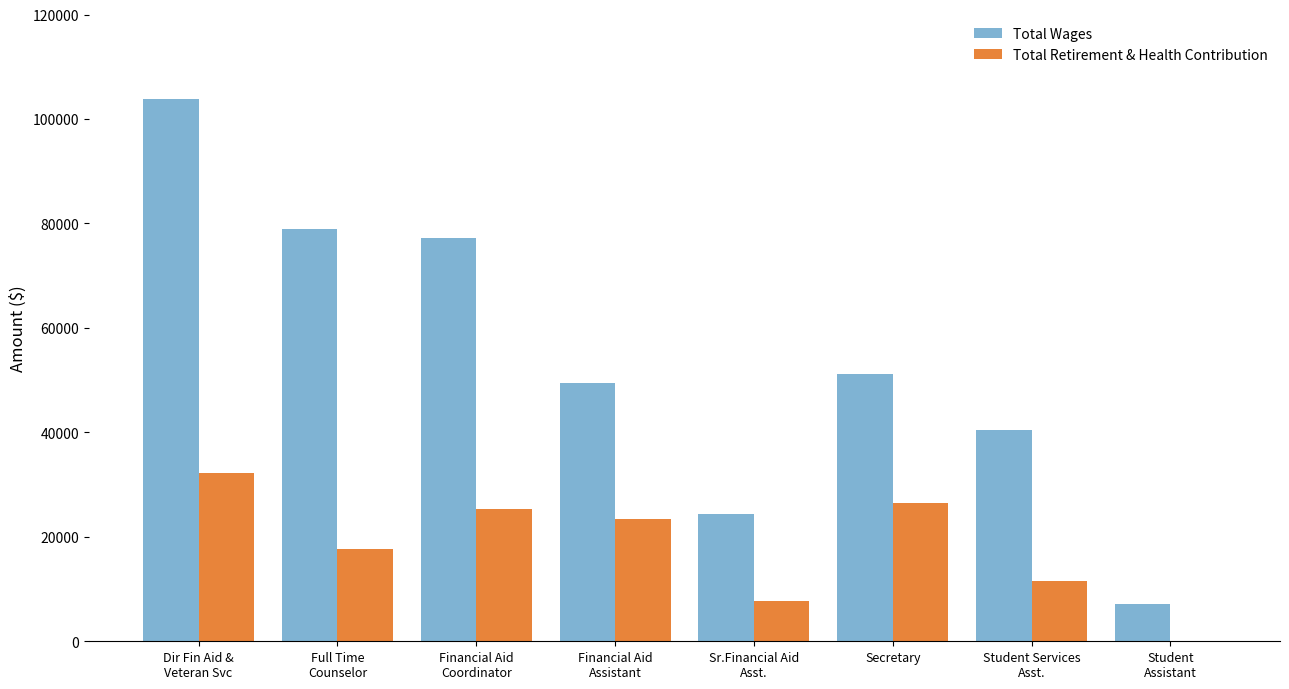

True or false: Total Retirement & Health Contribution has a value of 26471.0 at Secretary.

True